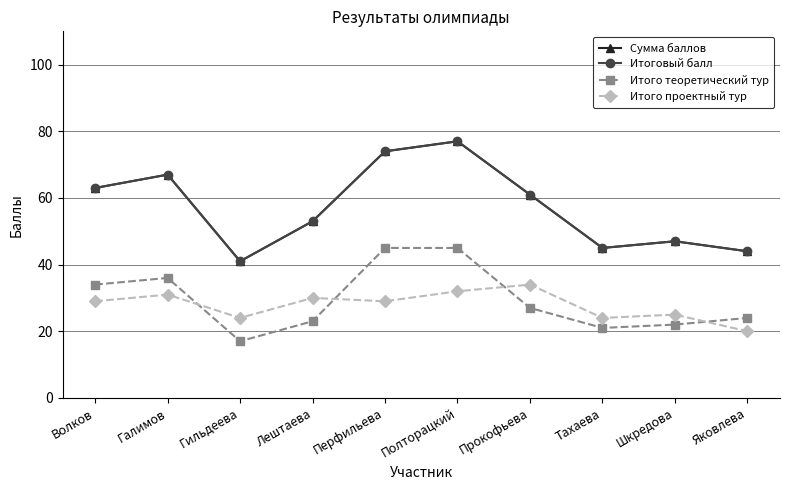

What is the highest value of the Итого теоретический тур series?

45